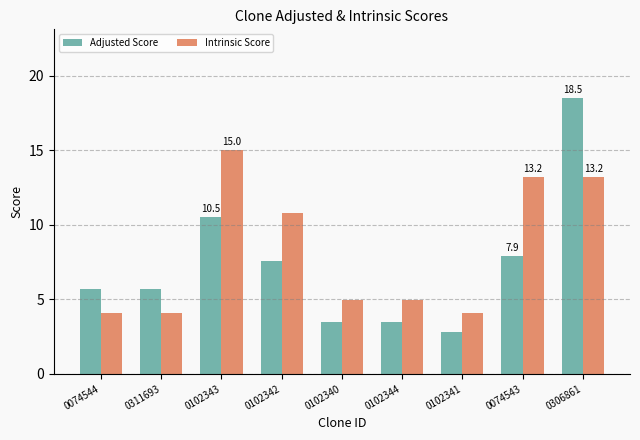

Which series has the largest total across all categories?

Intrinsic Score